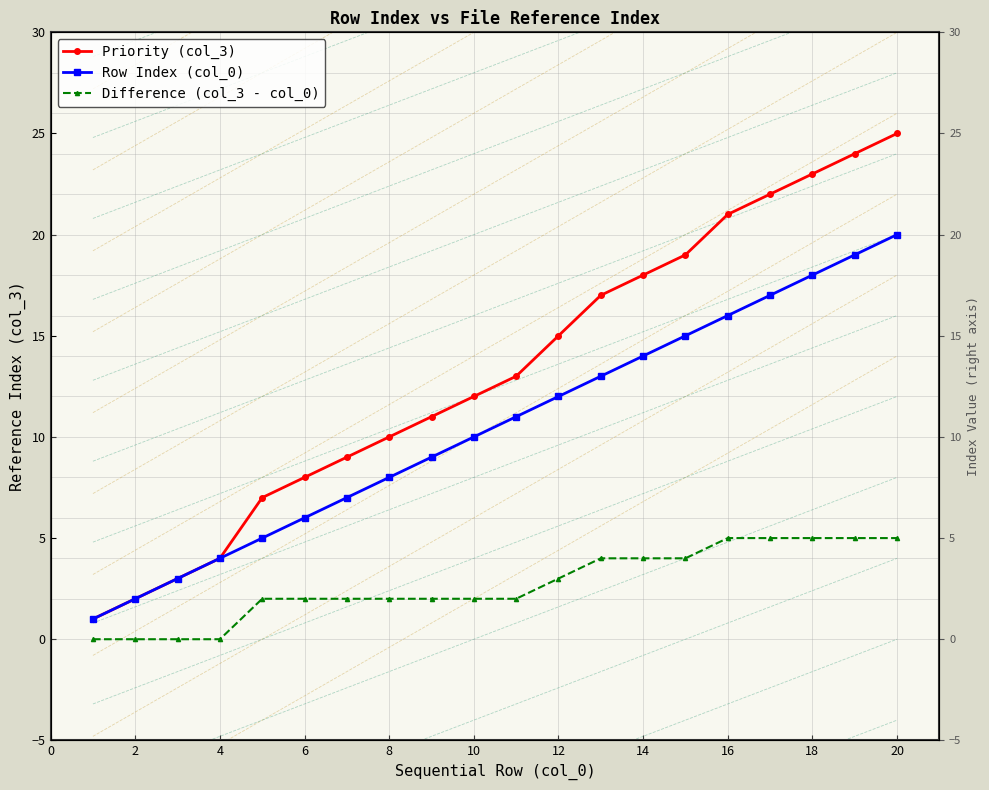

What is the spread (max minus min) of values at 4?

4